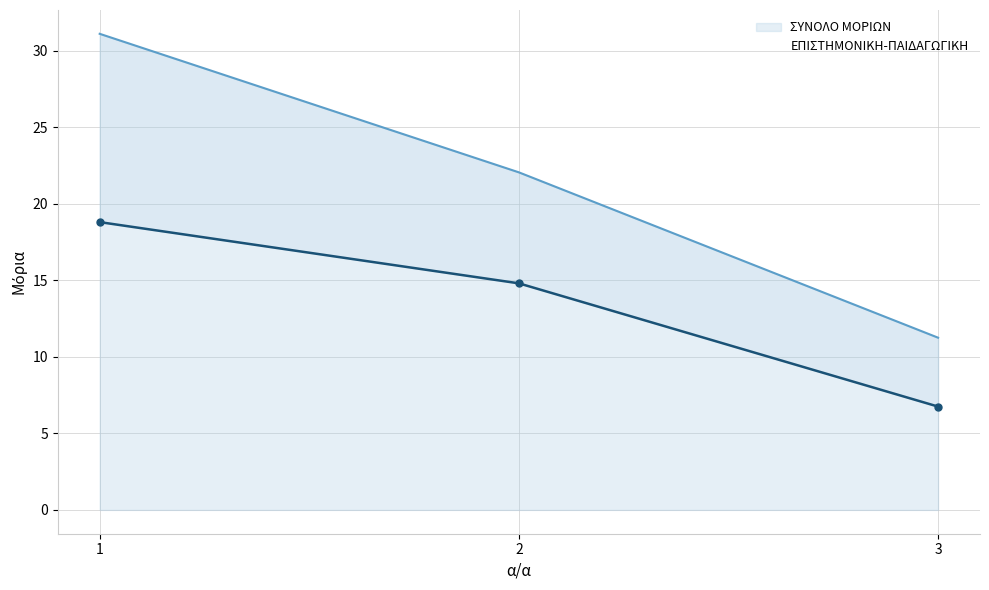

What is the value of the ΕΠΙΣΤΗΜΟΝΙΚΗ-ΠΑΙΔΑΓΩΓΙΚΗ point at the 2nd from the left?

14.8